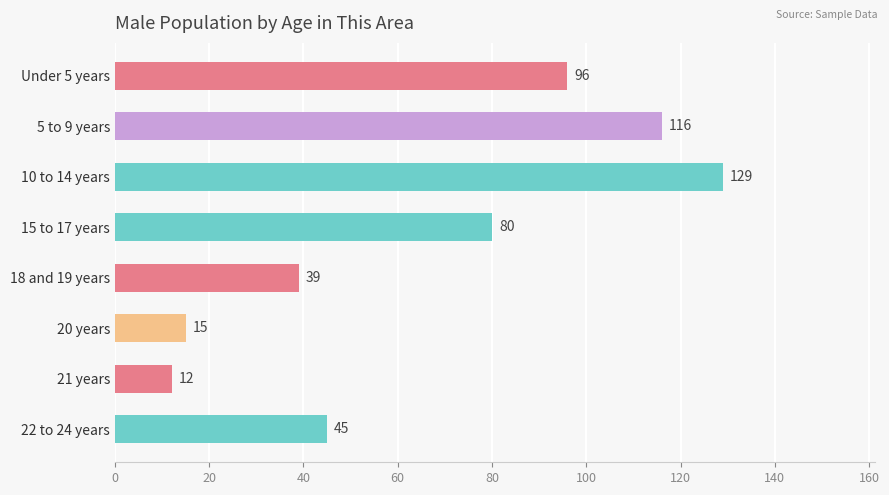

The value at 18 and 19 years is 39. True or false?

True